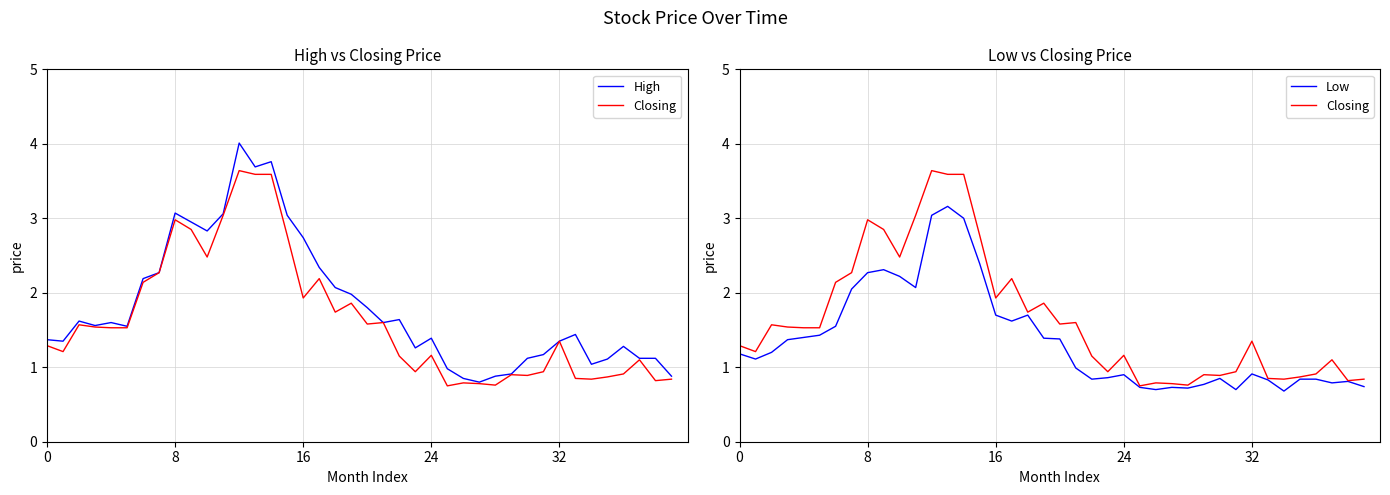

What is the label of the 27th point from the right?

13